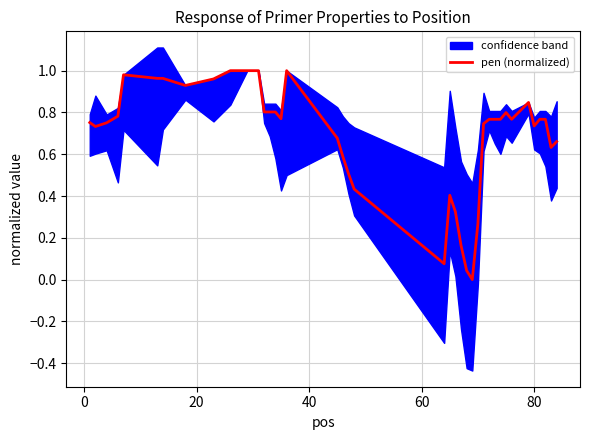

What is the maximum value shown in the chart?

1.0